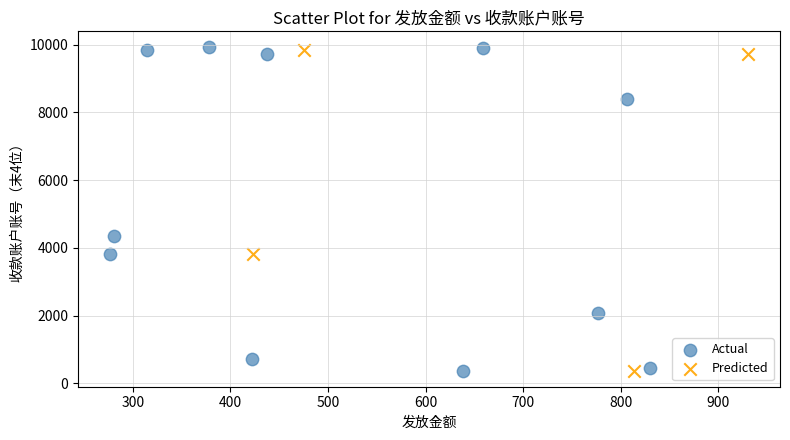

What are all the series names shown in the legend?

Actual, Predicted